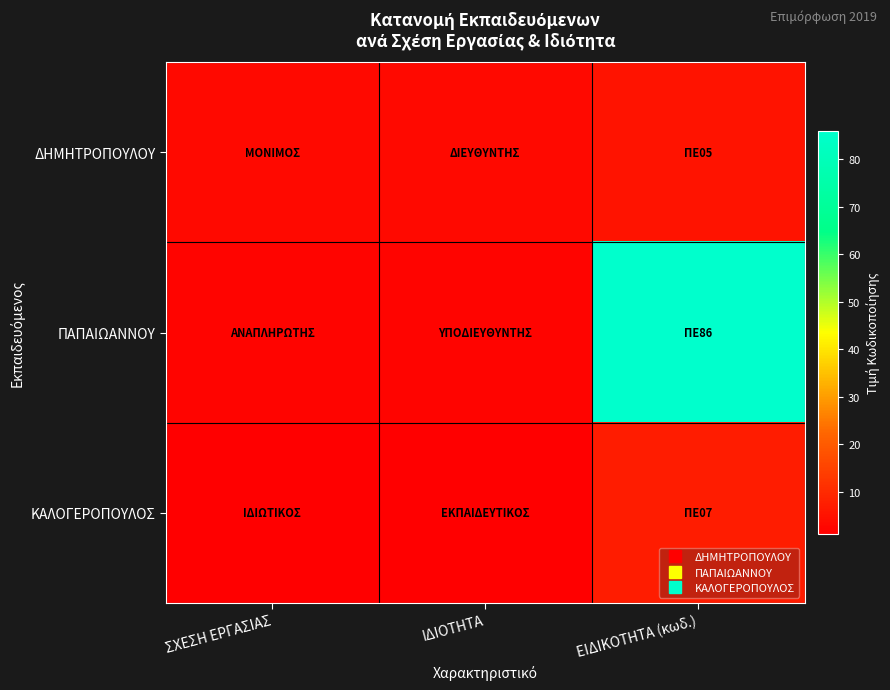

Which series changed the most between ΣΧΕΣΗ ΕΡΓΑΣΙΑΣ and ΕΙΔΙΚΟΤΗΤΑ (κωδ.)?

ΠΑΠΑΙΩΑΝΝΟΥ